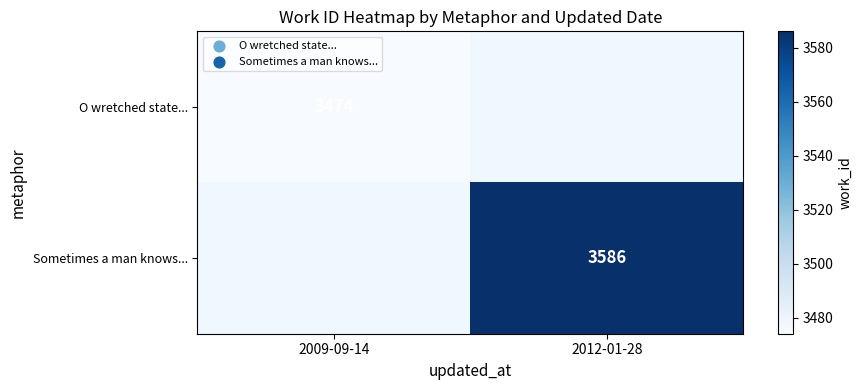

Is it true that O wretched state... equals 1668 at 2009-09-14?

False